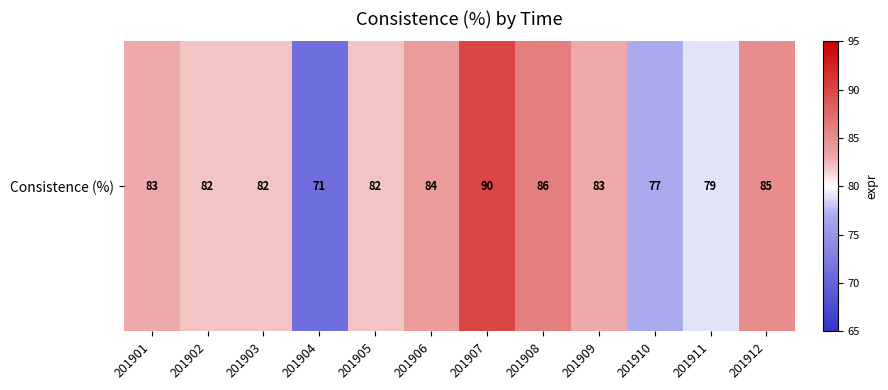

Which category has the highest value across all series?

201907